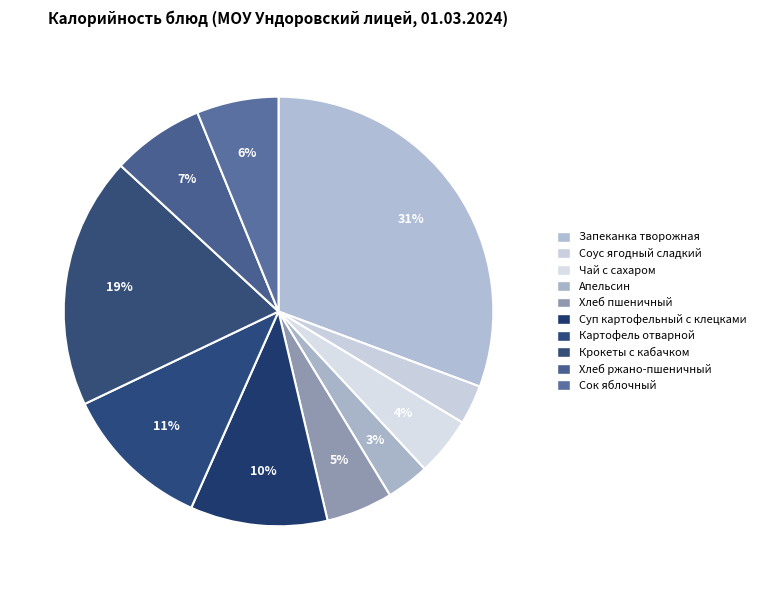

Which has a higher value, Апельсин or Чай с сахаром?

Чай с сахаром